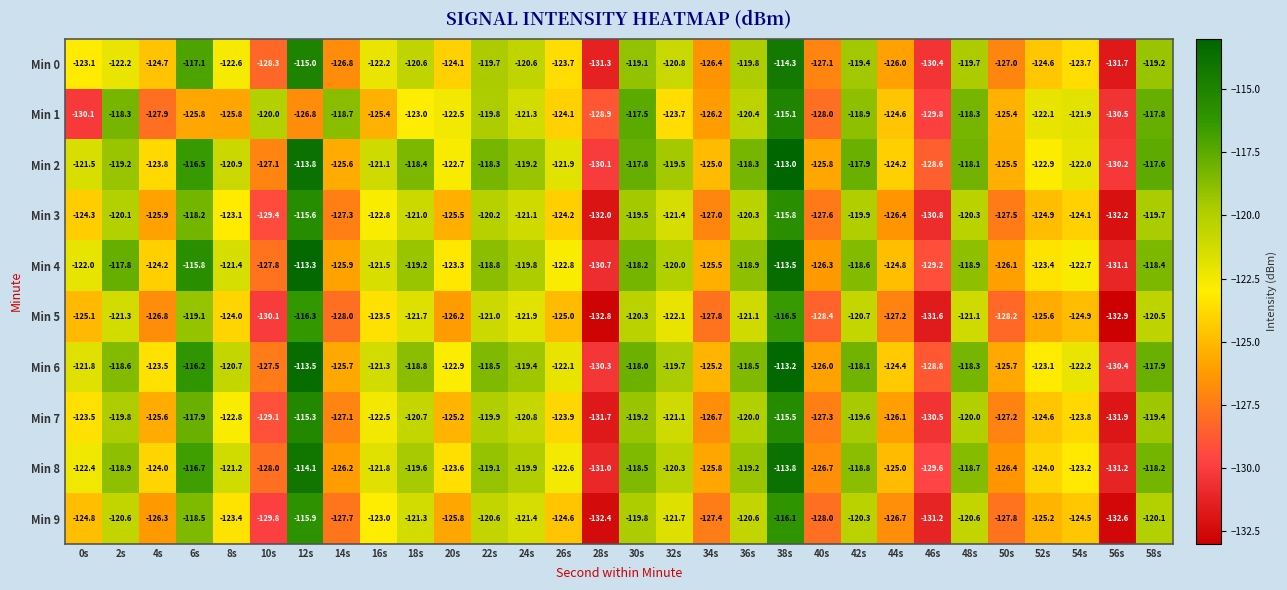

What is the total value across all series at 2s?

-1196.8